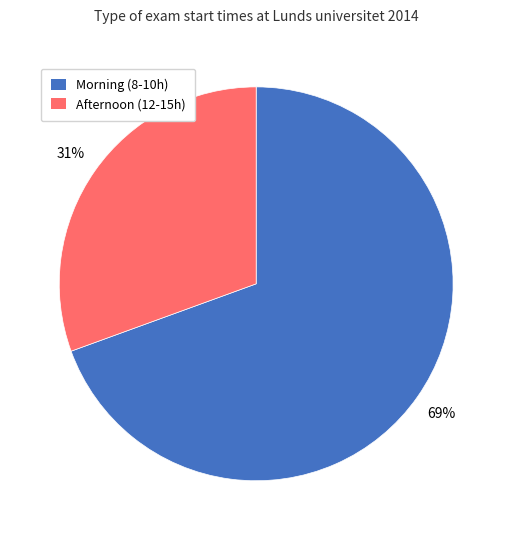

Is there a majority slice in this chart?

Yes